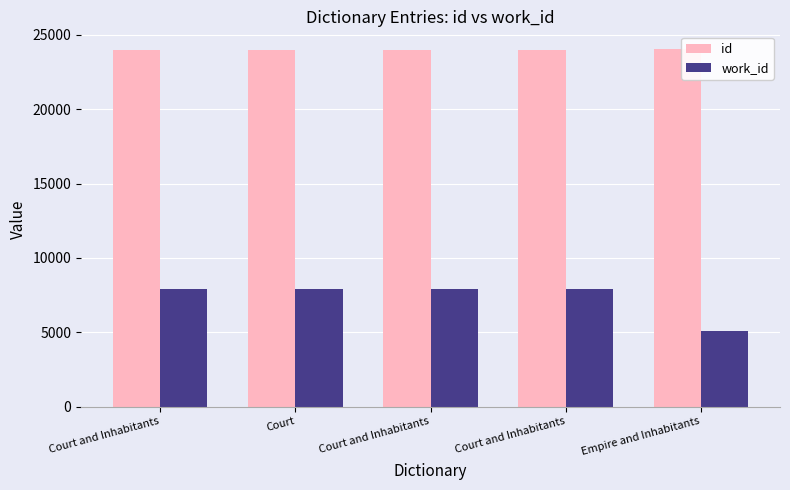

Which series changed the most between Court and Inhabitants and Court and Inhabitants?

id